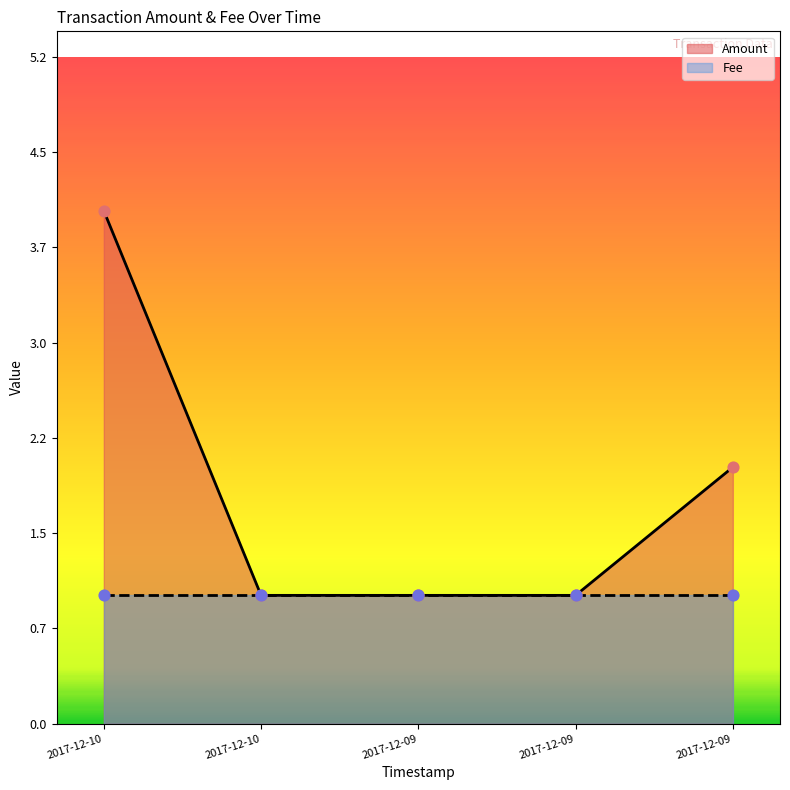

Approximately how many times larger is the value at 2017-12-10 compared to 2017-12-09?

4.0